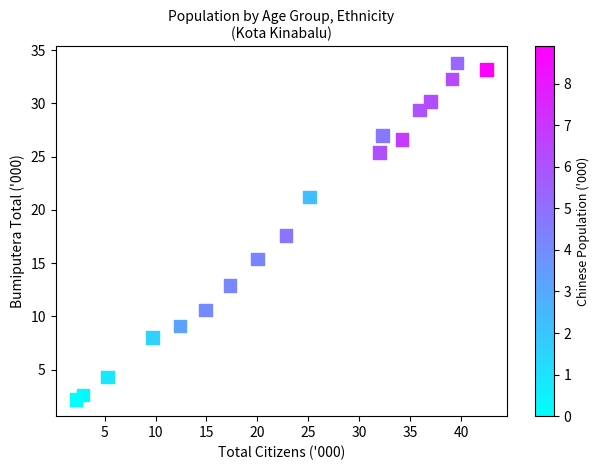

What is the range of X values (max minus min)?

40.3